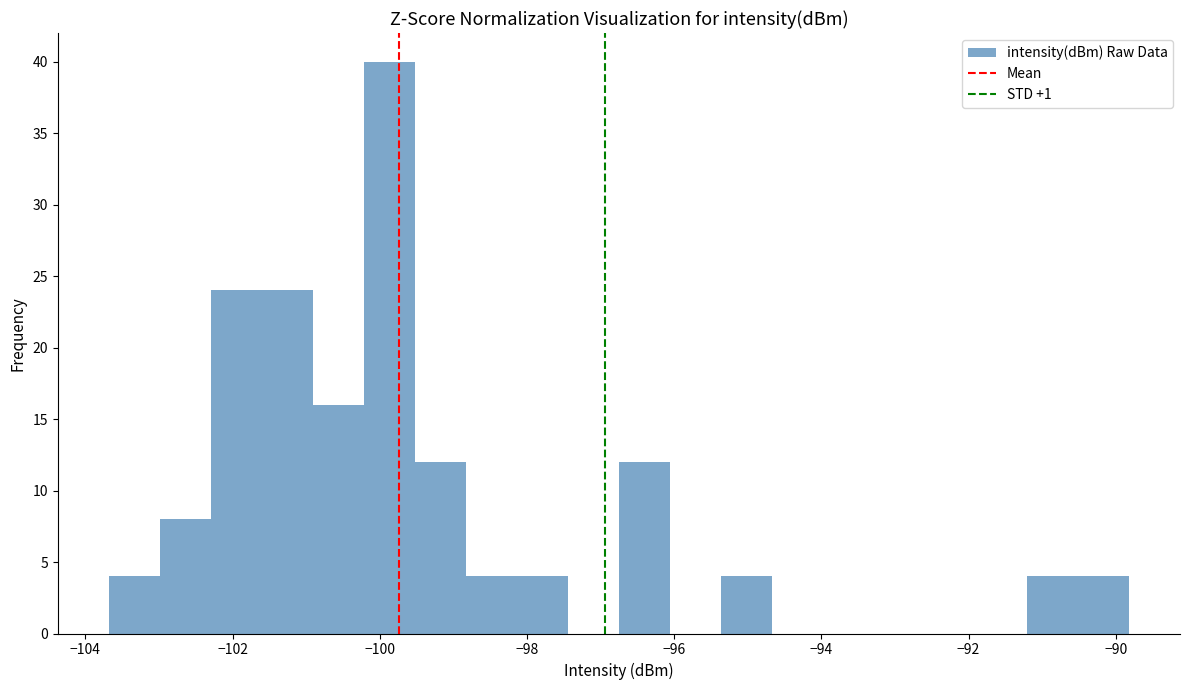

Read against the x-axis, roughly where is the centre of the tallest bar?

-99.8